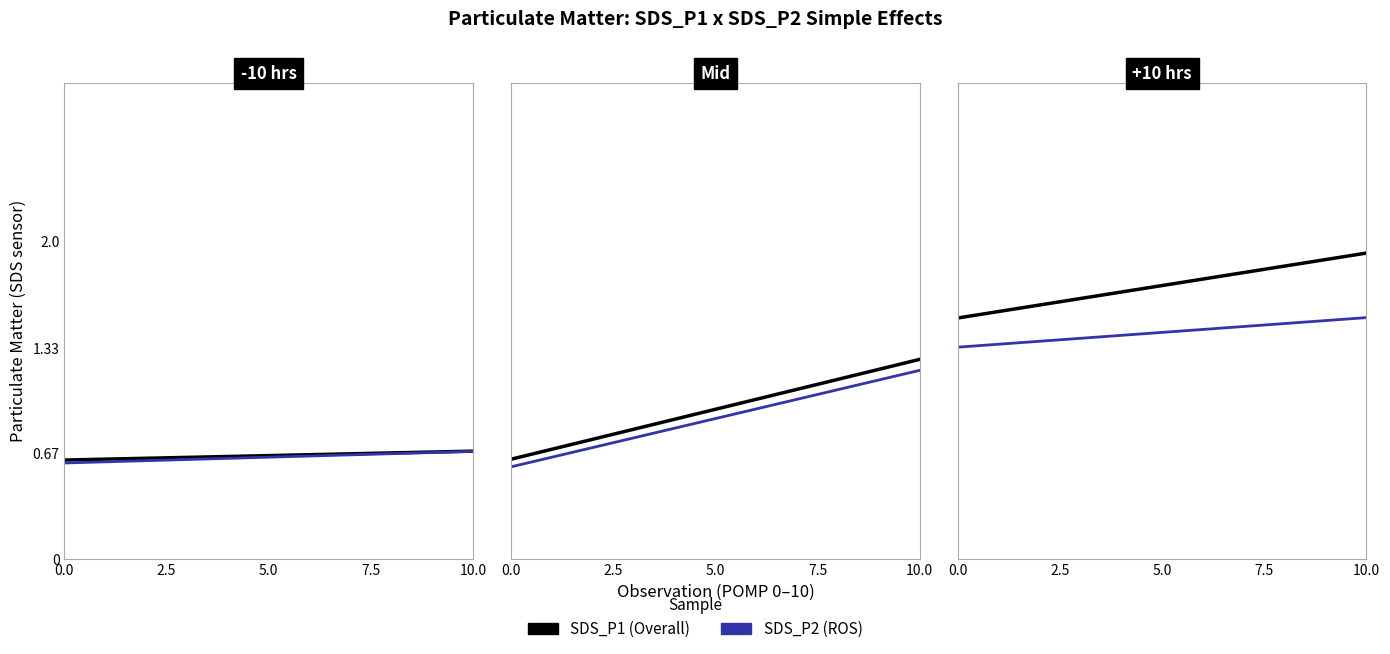

Is the value of SDS_P2 at 10.0 greater than the value of SDS_P1 at 0.0?

Yes